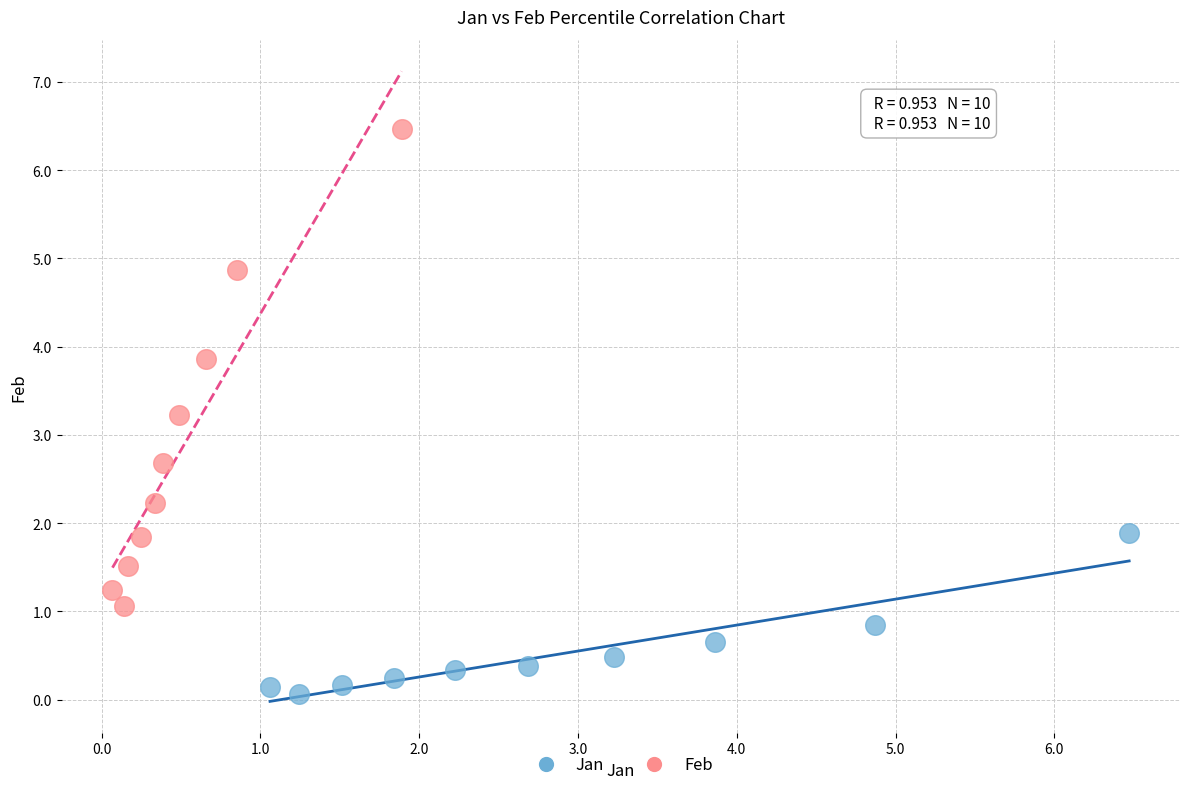

Which series reaches the maximum Y coordinate?

Feb